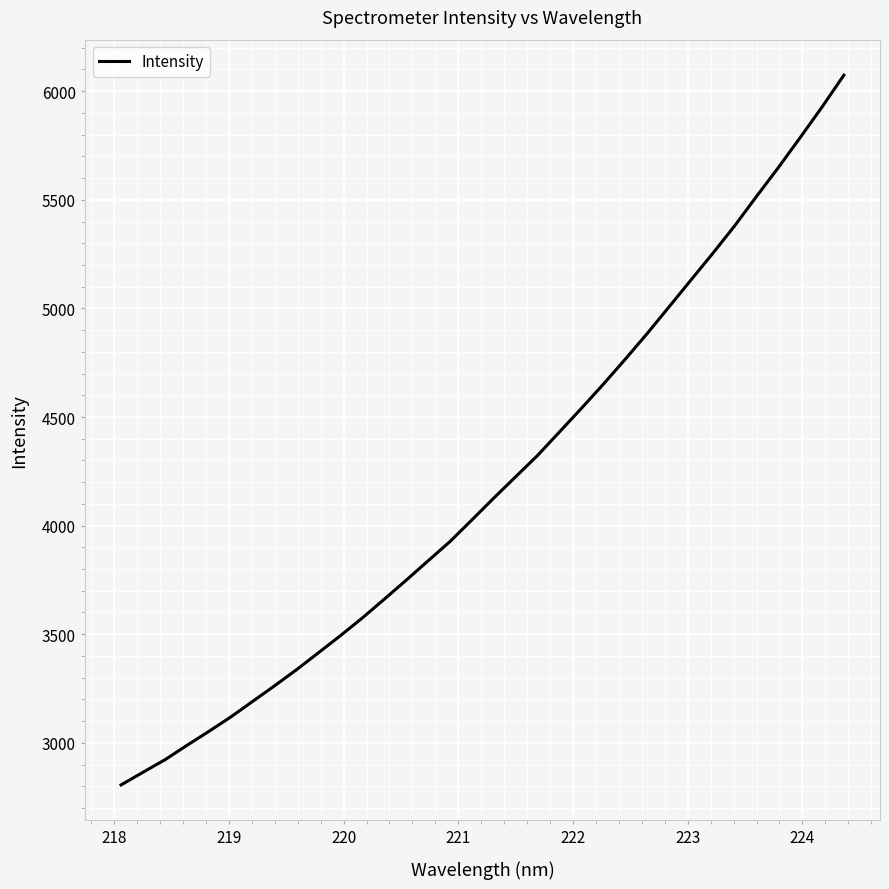

What is the minimum value shown in the chart?

2806.1